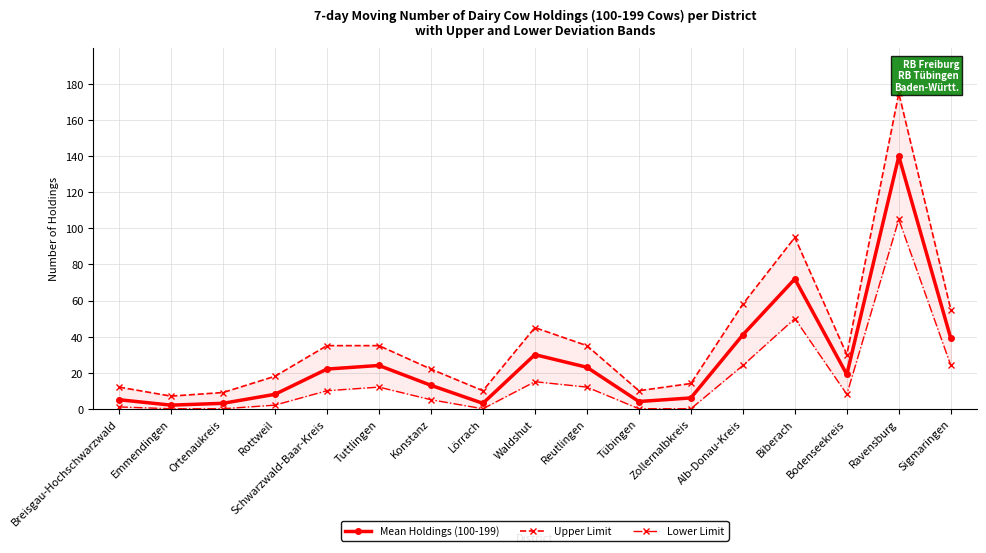

How many values in the Lower Limit series are below 8?

8